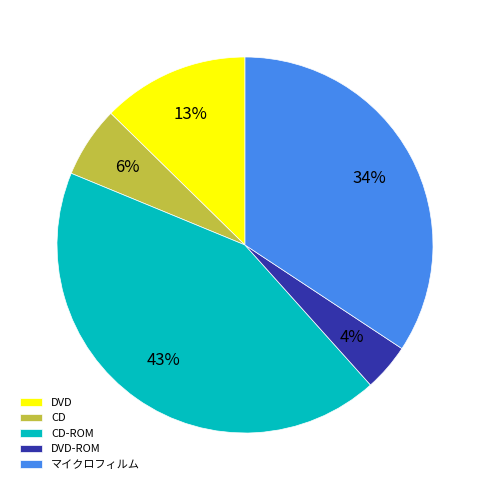

To the nearest percent, what portion does CD-ROM represent?

43%